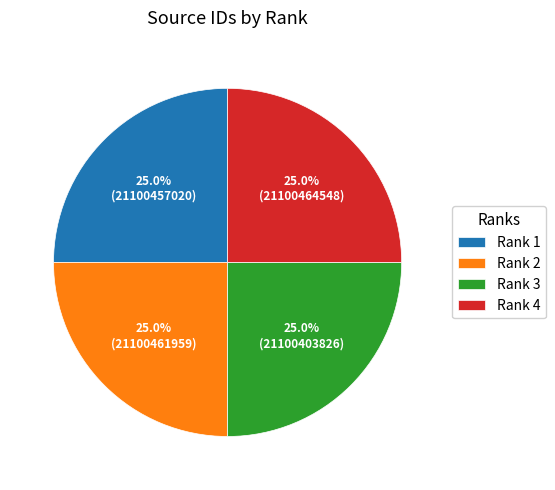

Combined, what portion of the pie is Rank 1 and Rank 2?

50.0%